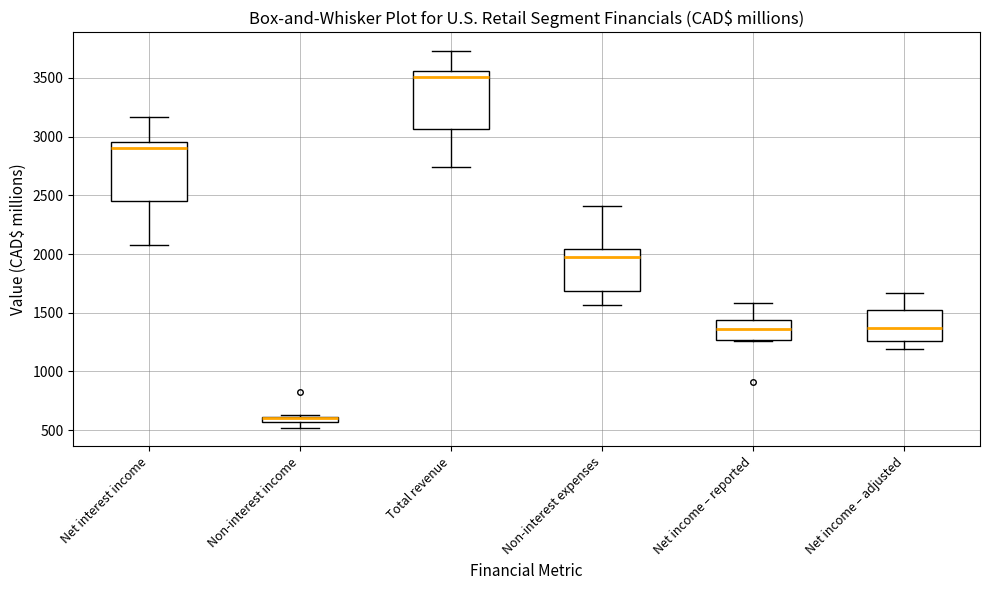

Where does the median line of the box for Net income – adjusted sit on the y-axis? The values are not printed on the chart, so give them approximately, as read against the axis.

1350